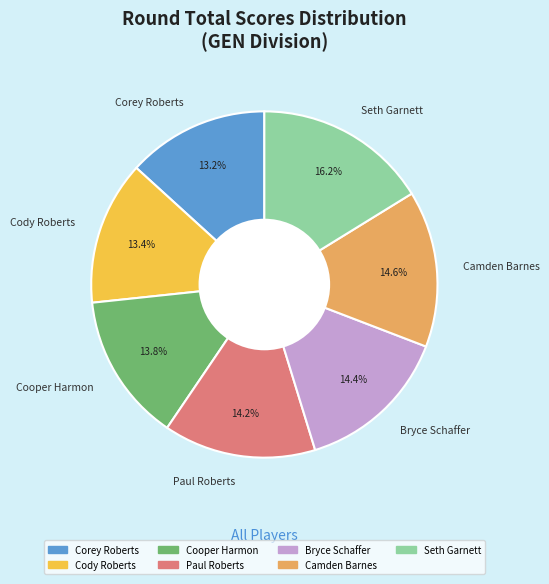

What percentage is the Bryce Schaffer slice, to the nearest percent?

14%